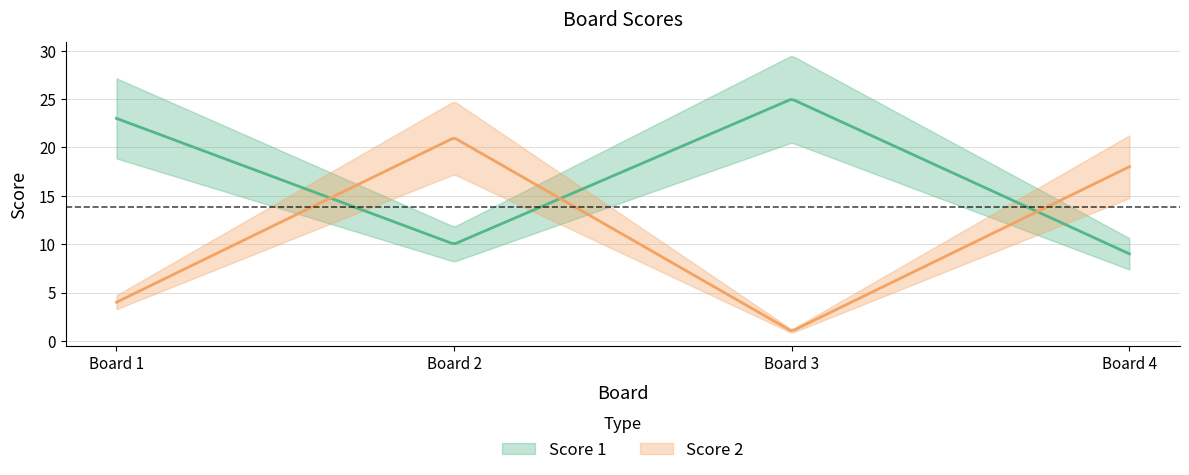

How many interior local peaks does the Score 2 series have?

1